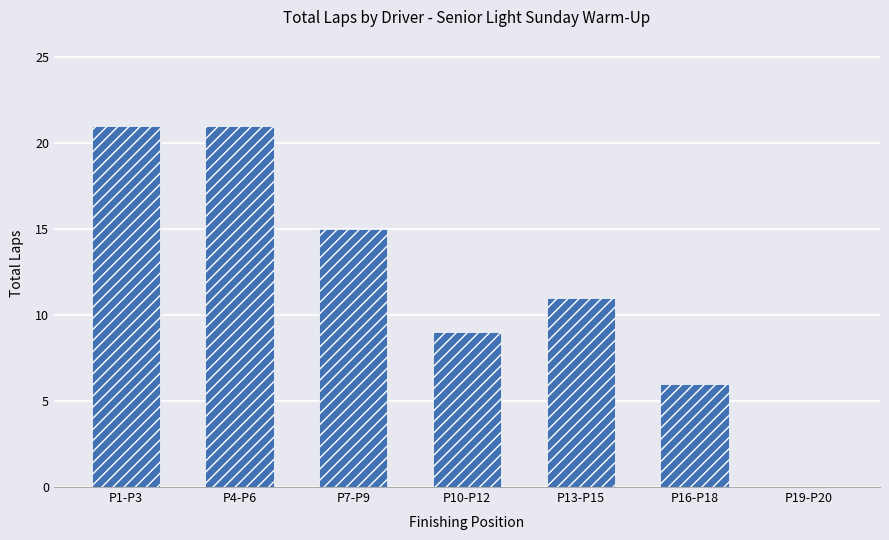

The chart shows a value of 37 at P1-P3. True or false?

False